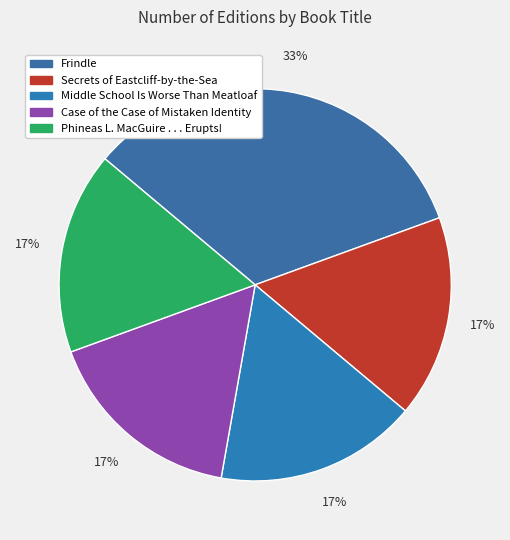

To the nearest percent, what percentage of the pie is Secrets of Eastcliff-by-the-Sea?

17%